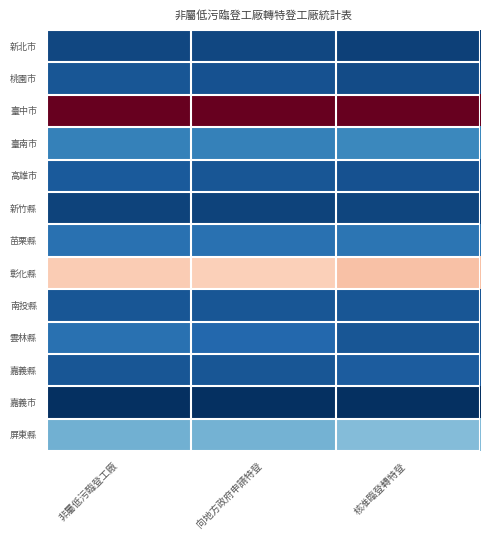

Rank the series at 向地方政府申請特登 from lowest to highest value.

嘉義市, 新竹縣, 新北市, 桃園市, 高雄市, 南投縣, 嘉義縣, 雲林縣, 苗栗縣, 臺南市, 屏東縣, 彰化縣, 臺中市